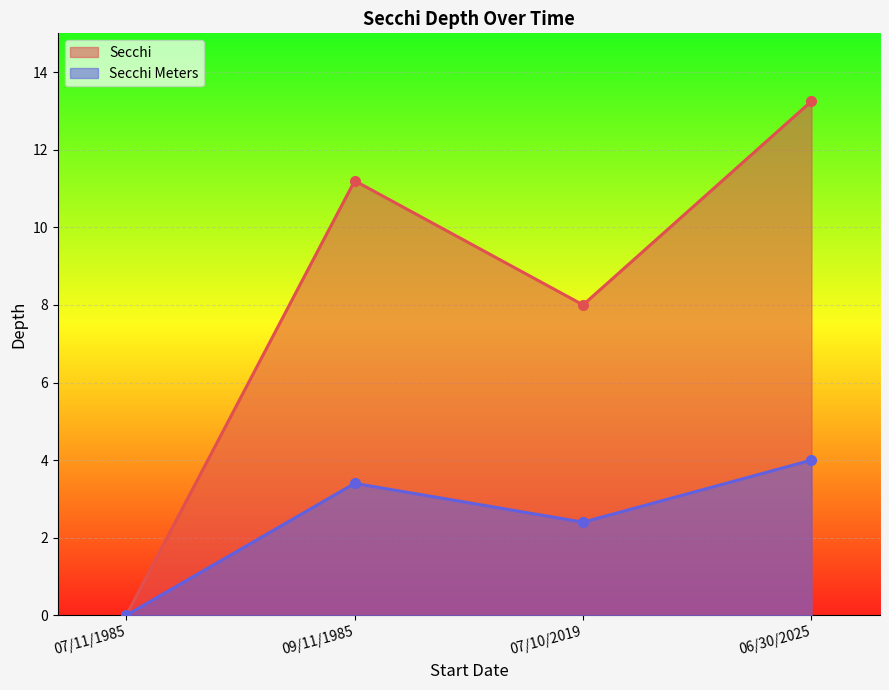

List the series in order of their overall mean, lowest first.

Secchi Meters, Secchi